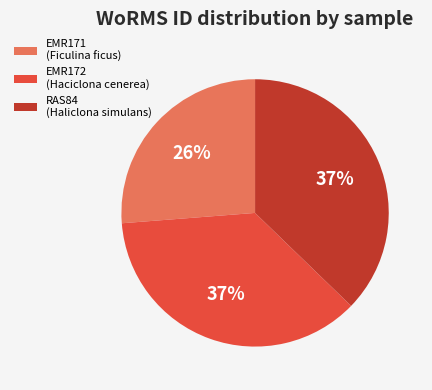

To the nearest percent, what is the average slice percentage?

33%